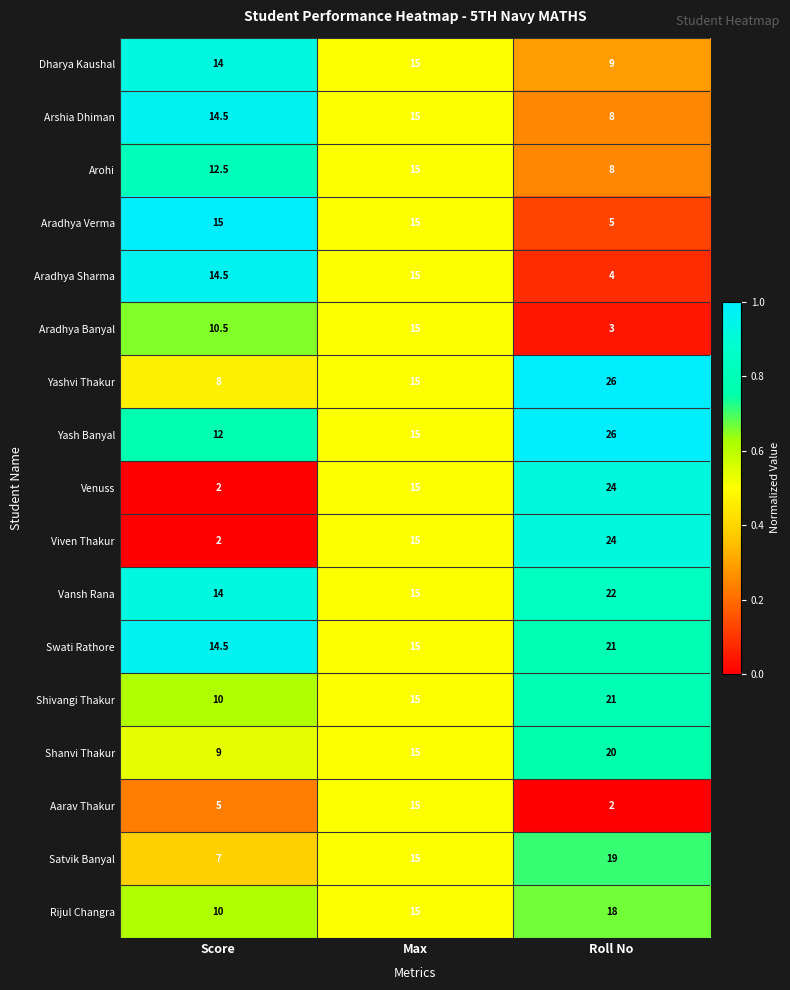

What is the average value of the Yash Banyal series?

17.7